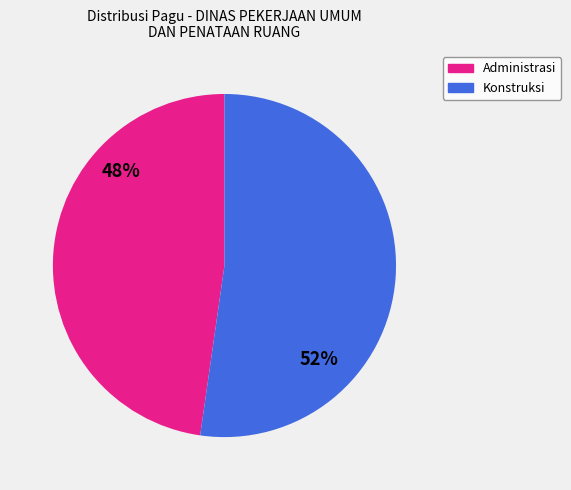

How many slices are in this pie chart?

2